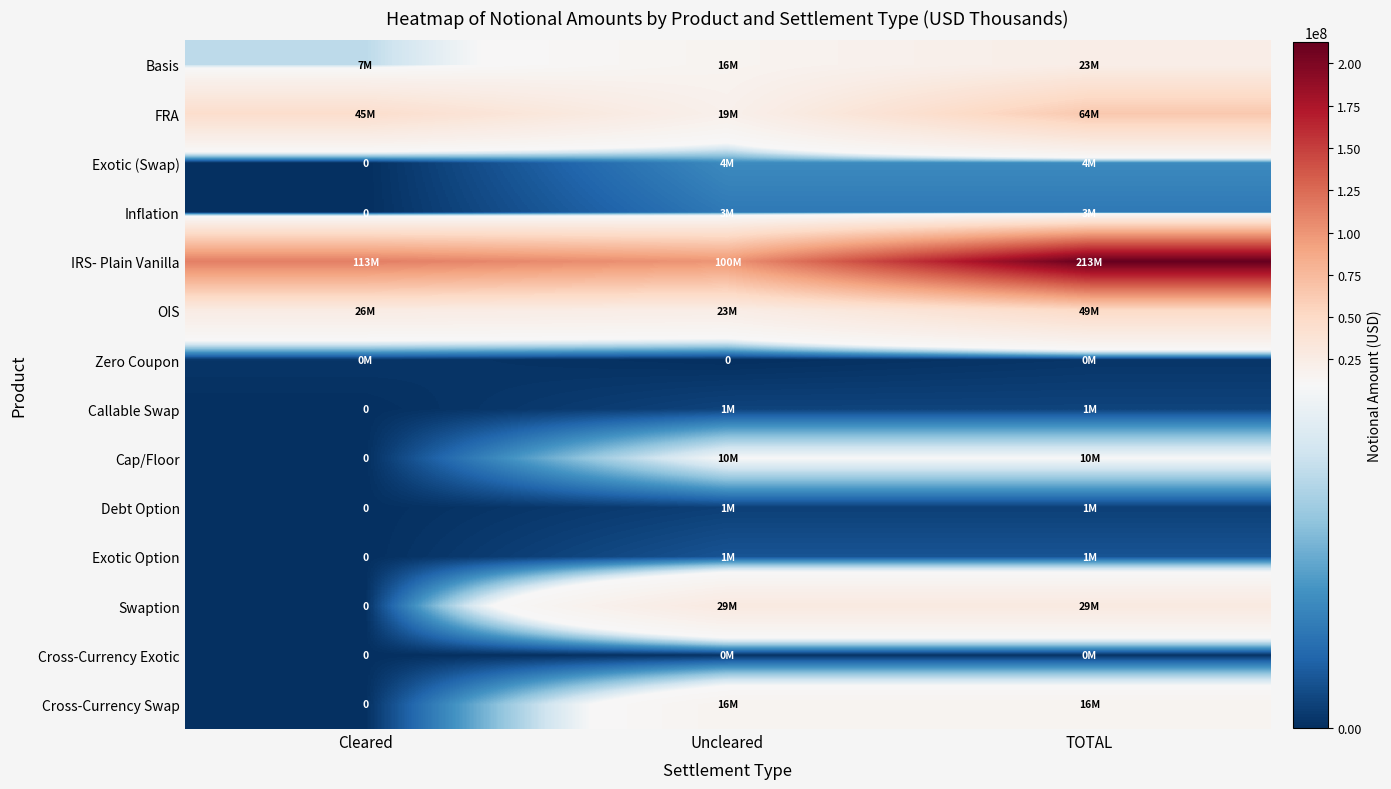

Count the number of categories in the chart.

3